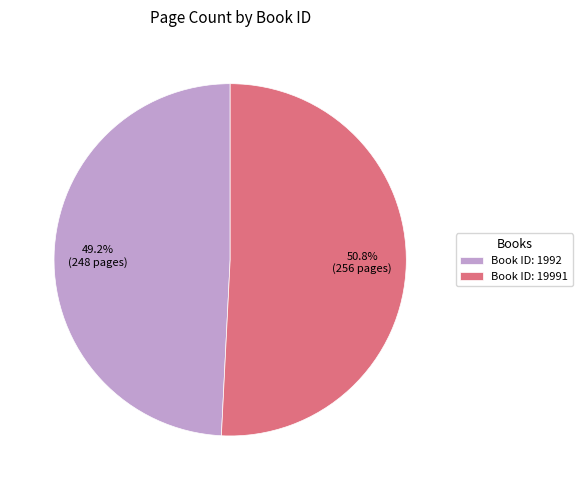

Which has a higher value, Book ID: 19991 or Book ID: 1992?

Book ID: 19991